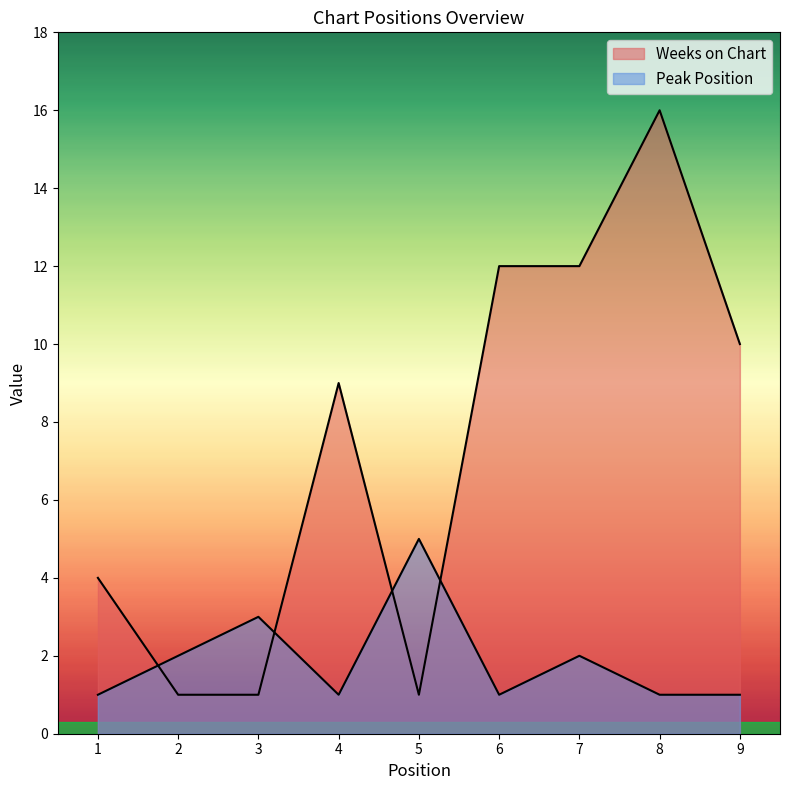

Count the Weeks on Chart values in the range 1 to 12.

8